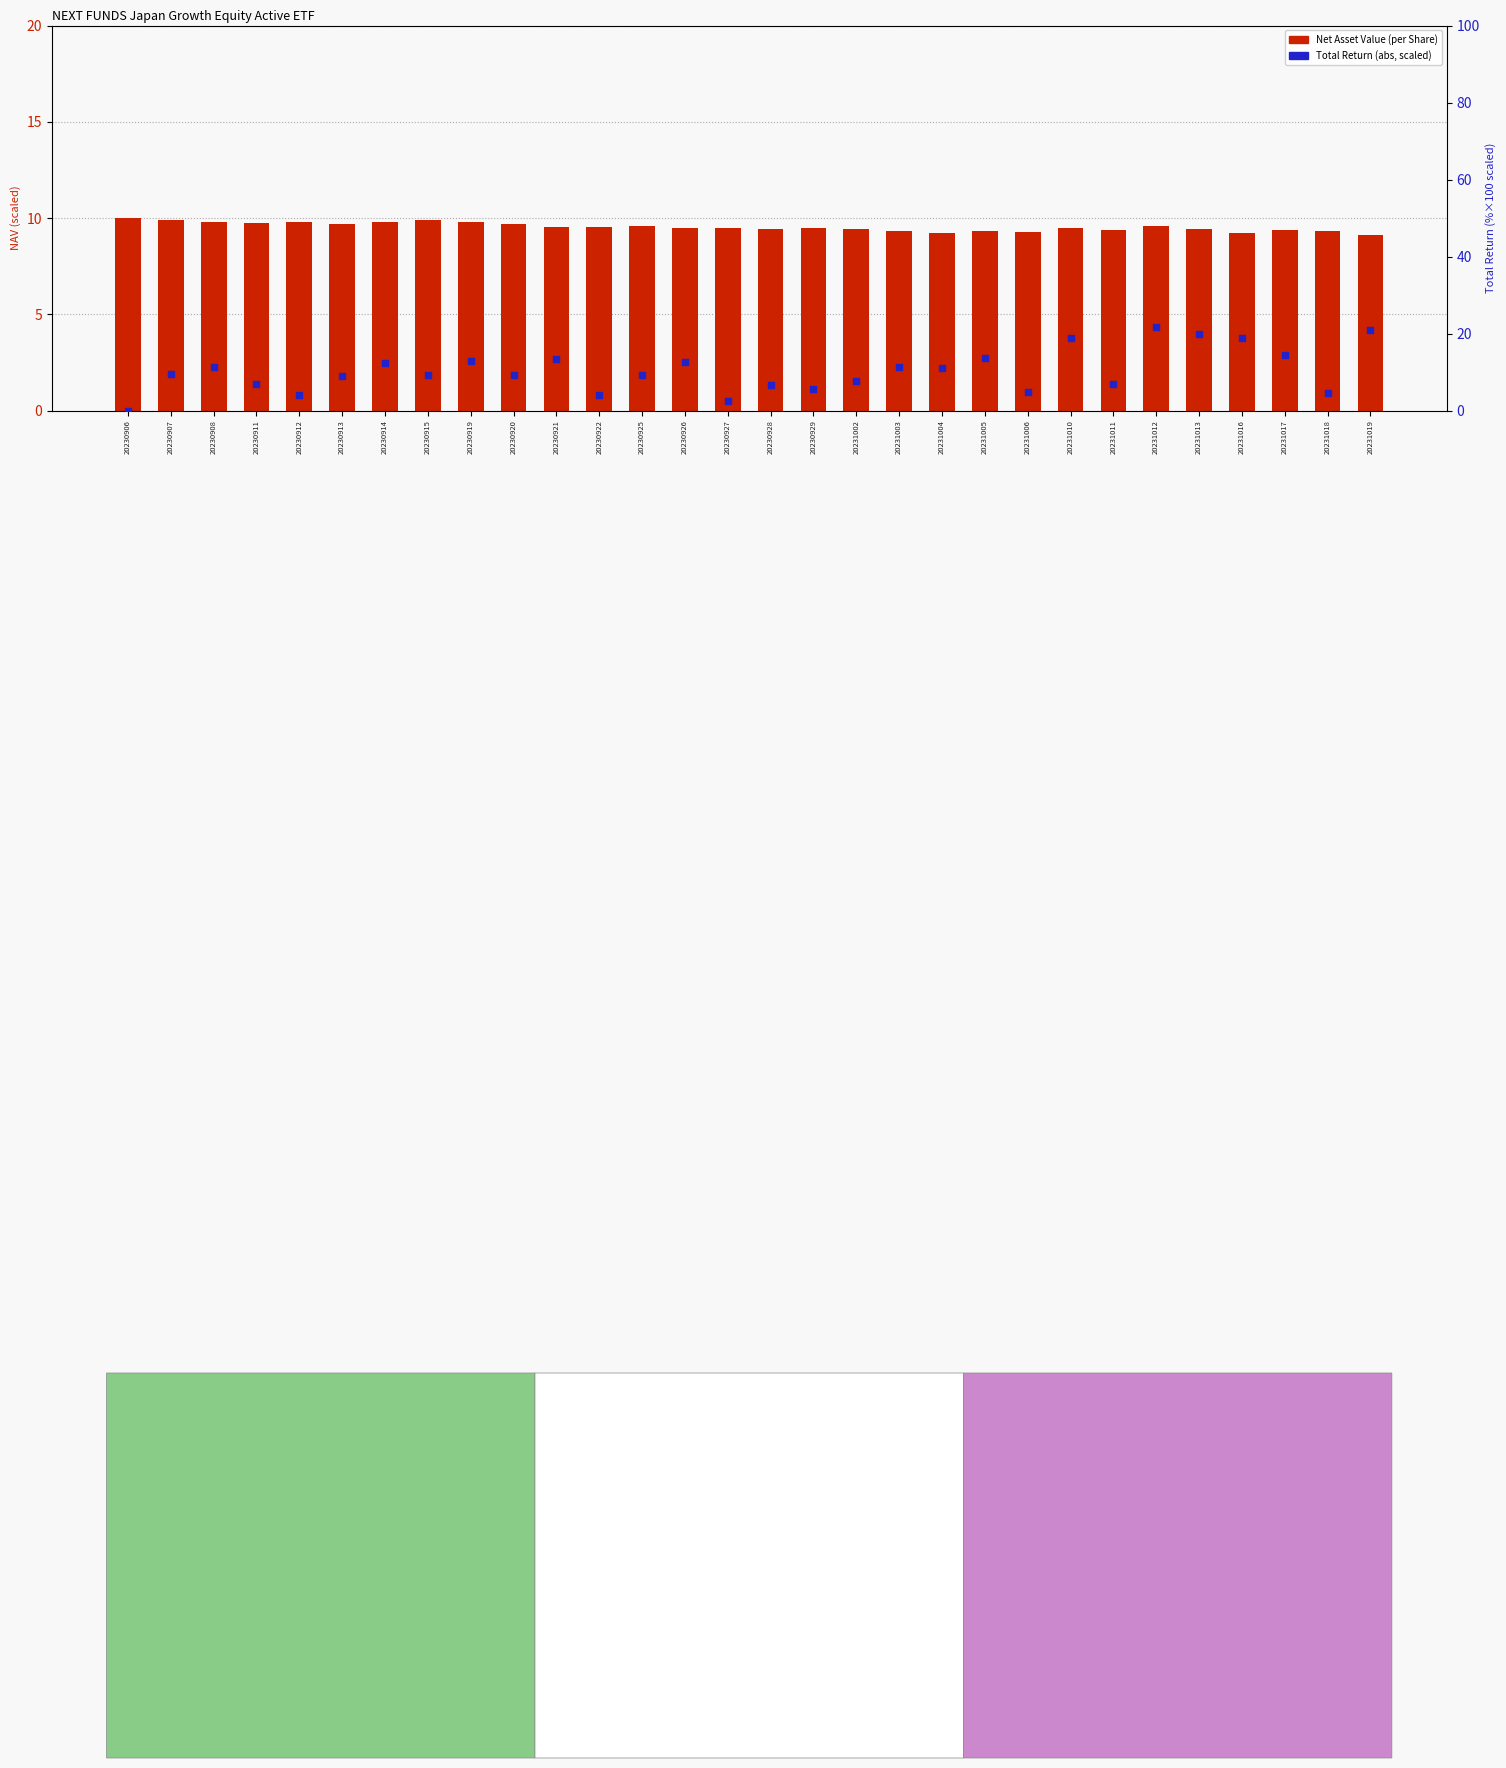

Which series reaches the minimum Y coordinate?

Total Return (x100)